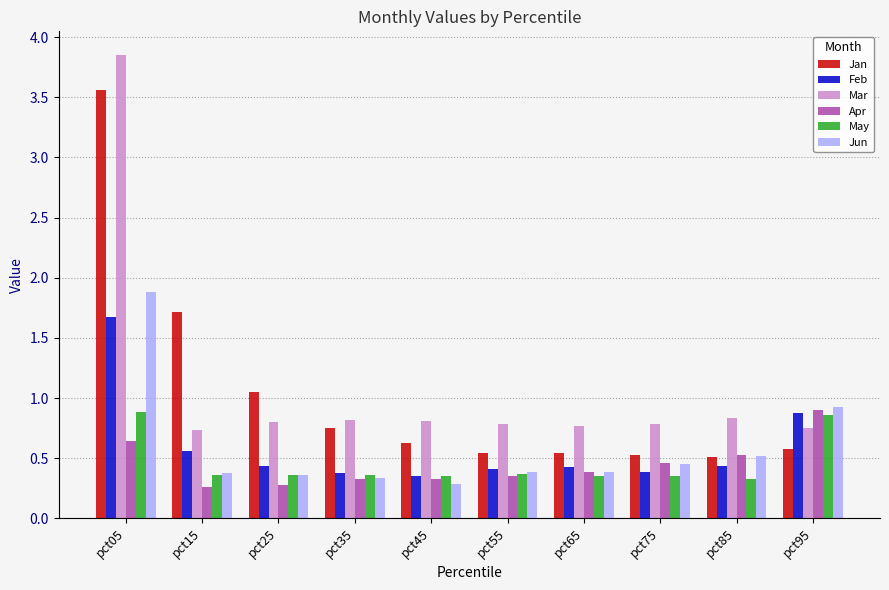

Is the value of Jun at pct15 greater than the value of Mar at pct15?

No